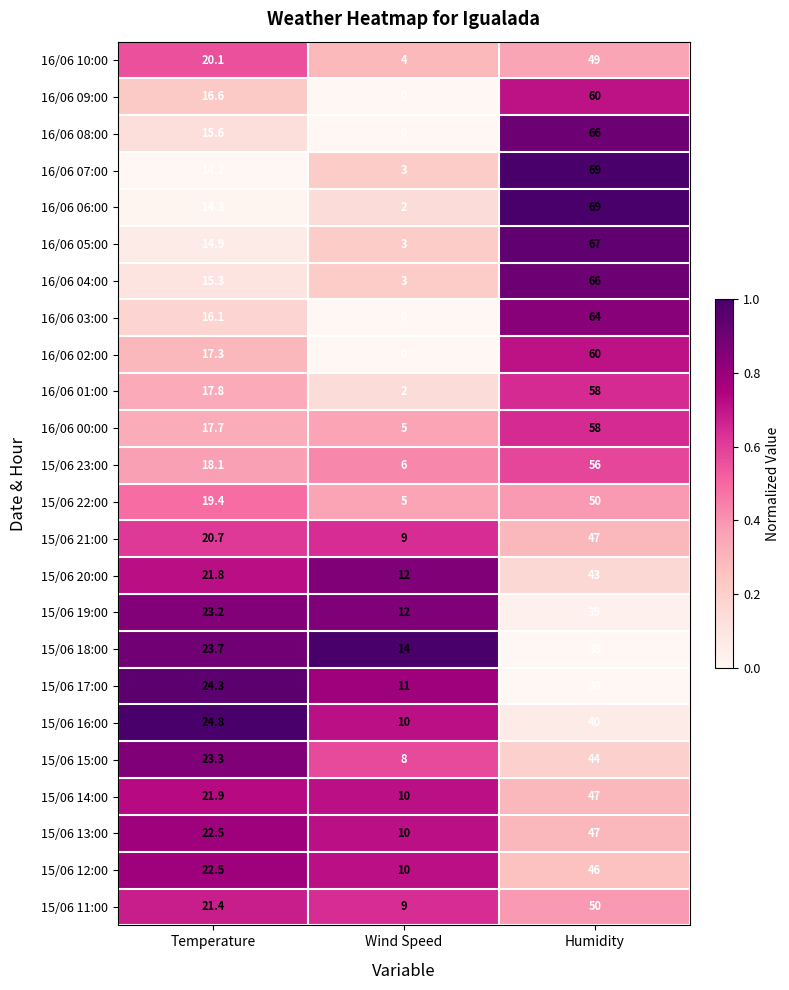

Which series has the largest total across all categories?

16/06 07:00